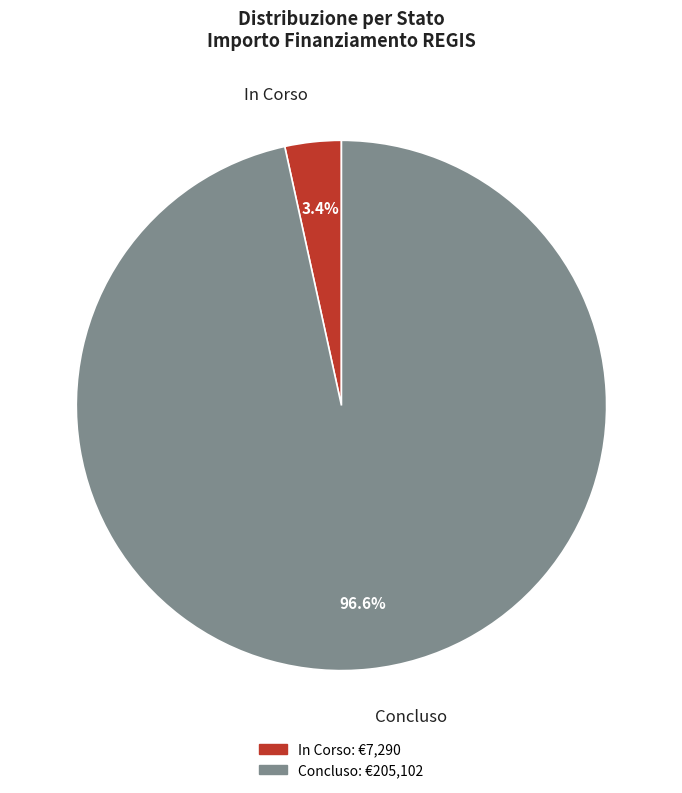

Is In Corso the majority of the pie?

No